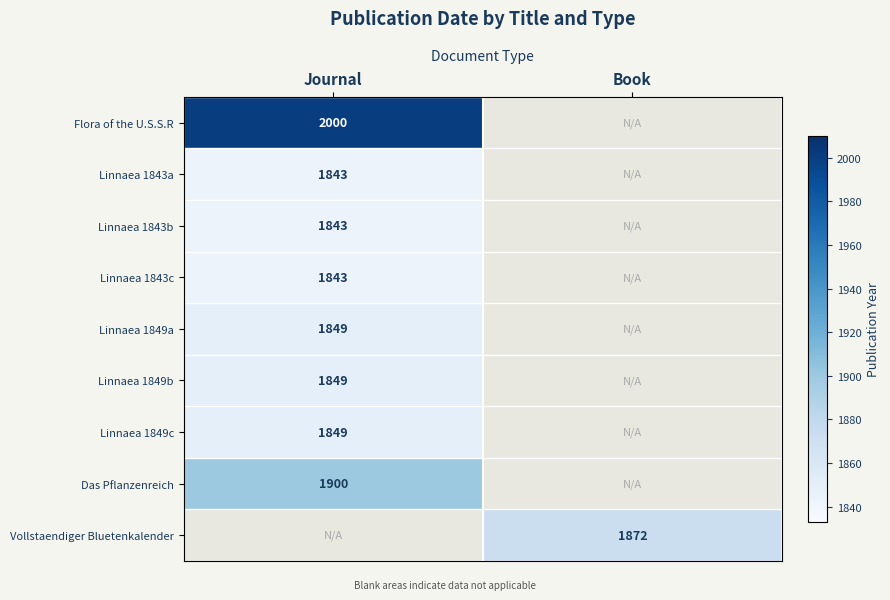

Which has a higher value, Journal or Book?

Book